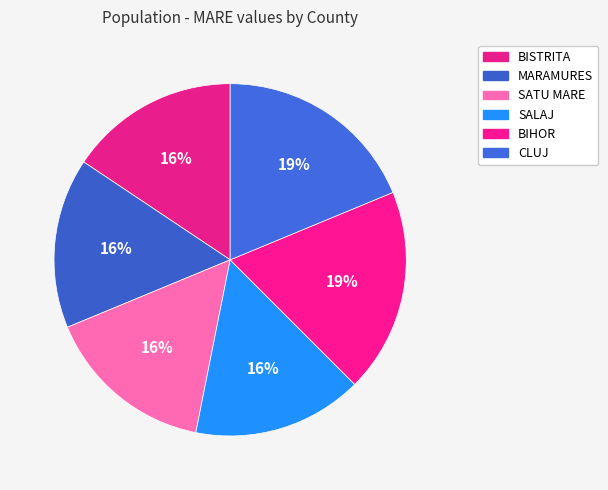

True or false: BIHOR accounts for 12% of the total.

False